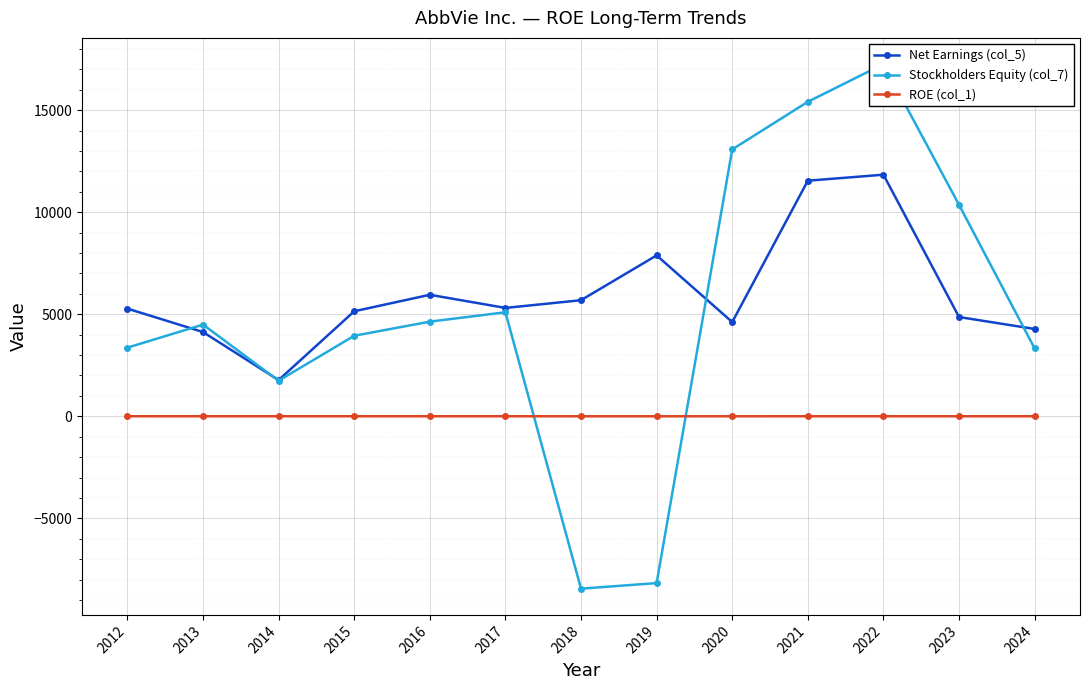

Reading left to right, list all the values displayed in this chart.

Net Earnings (col_5): 2012=5275.0	2013=4128.0	2014=1774.0	2015=5144.0	2016=5953.0	2017=5309.0	2018=5687.0	2019=7882.0	2020=4616.0	2021=11542.0	2022=11836.0	2023=4863.0	2024=4278.0
Stockholders Equity (col_7): 2012=3363.0	2013=4492.0	2014=1742.0	2015=3945.0	2016=4636.0	2017=5097.0	2018=-8446.0	2019=-8172.0	2020=13076.0	2021=15408.0	2022=17254.0	2023=10360.0	2024=3325.0
ROE (col_1): 2012=1.6	2013=0.9	2014=1.0	2015=1.3	2016=1.3	2017=1.0	2018=0.0	2019=0.0	2020=0.4	2021=0.7	2022=0.7	2023=0.5	2024=1.3